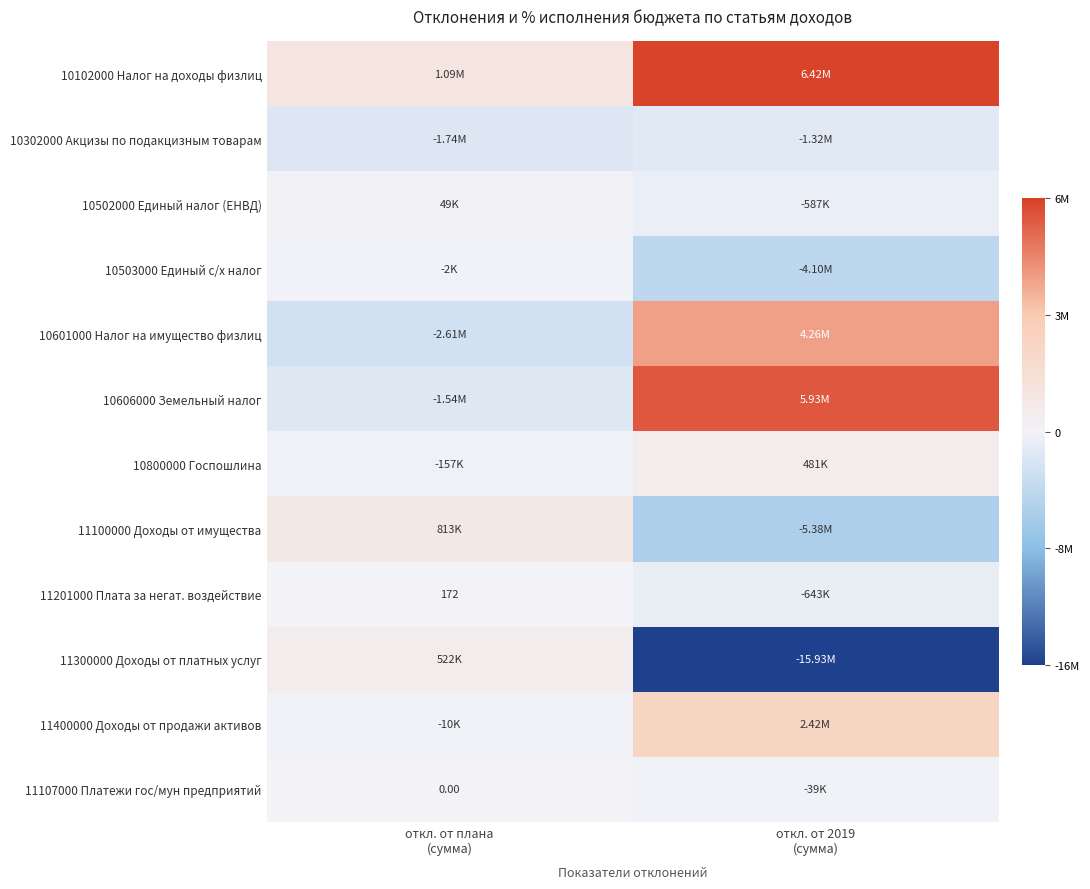

What is the difference between the maximum and minimum values in the 11400000 Доходы от продажи активов series?

2428250.3